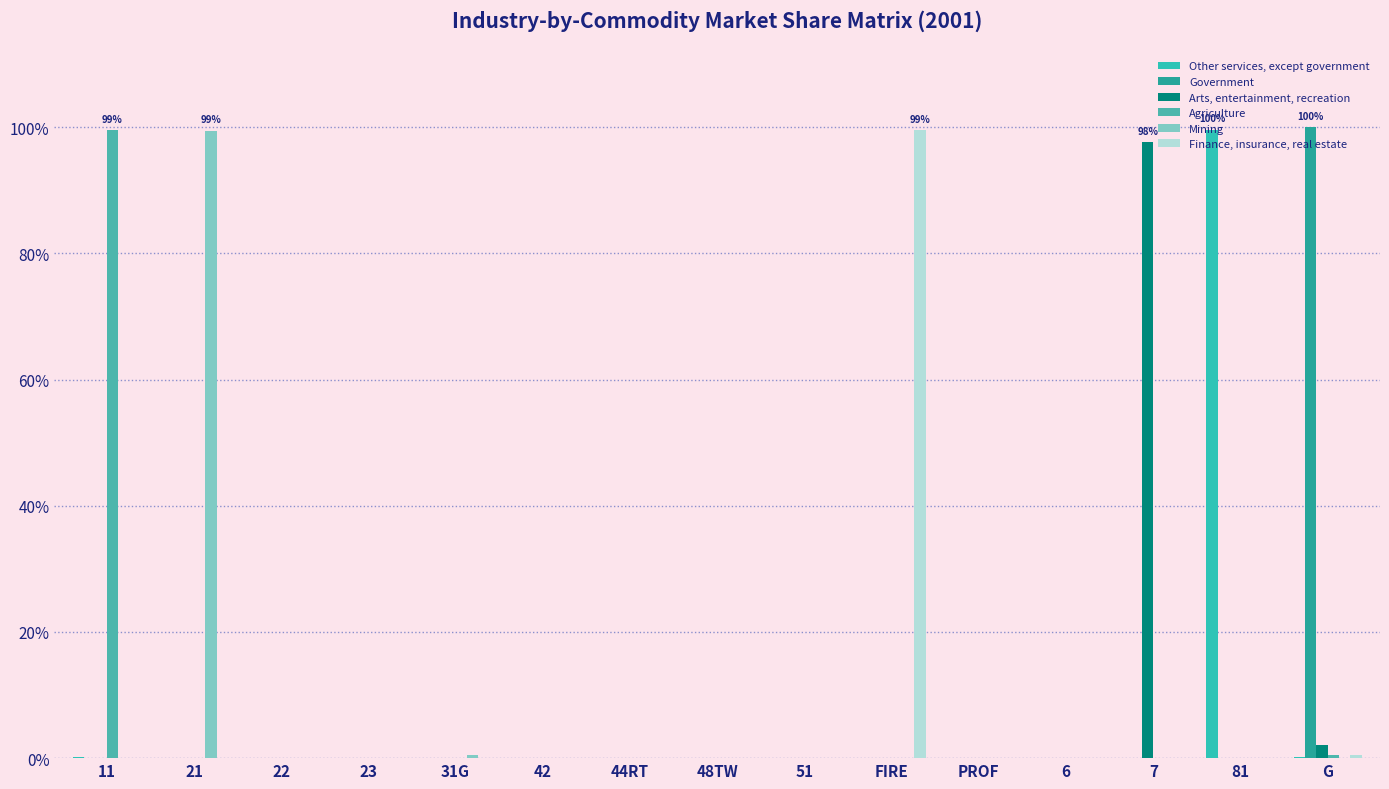

Are the bars horizontal?

No